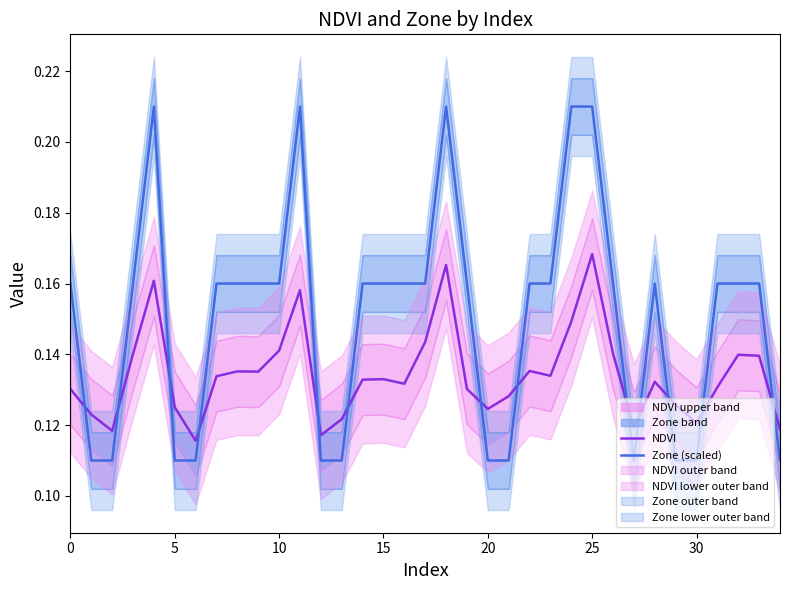

Which series changed the most between 9 and 30?

Zone (scaled)